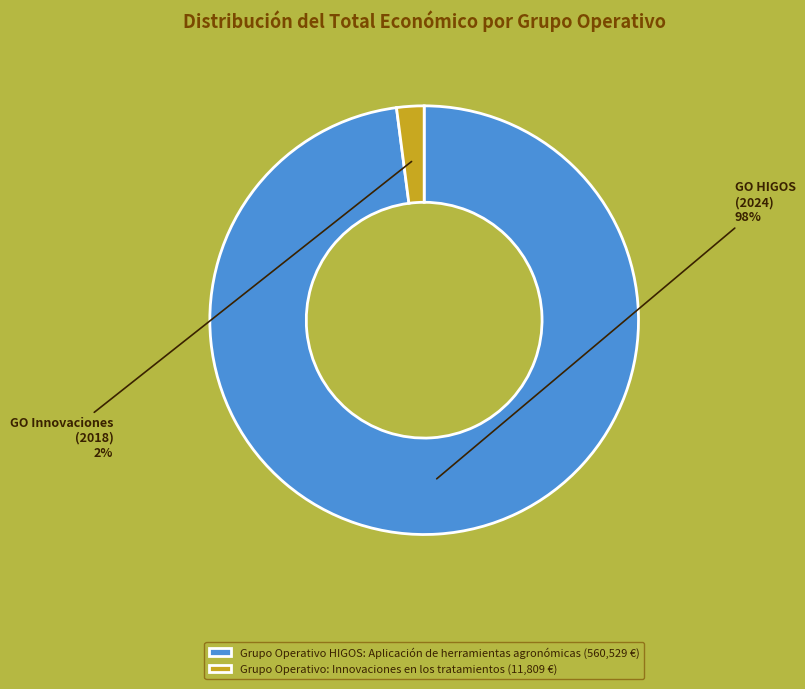

The Grupo Operativo HIGOS: Aplicación de herramientas agronómicas slice represents 98% of the pie. True or false?

True